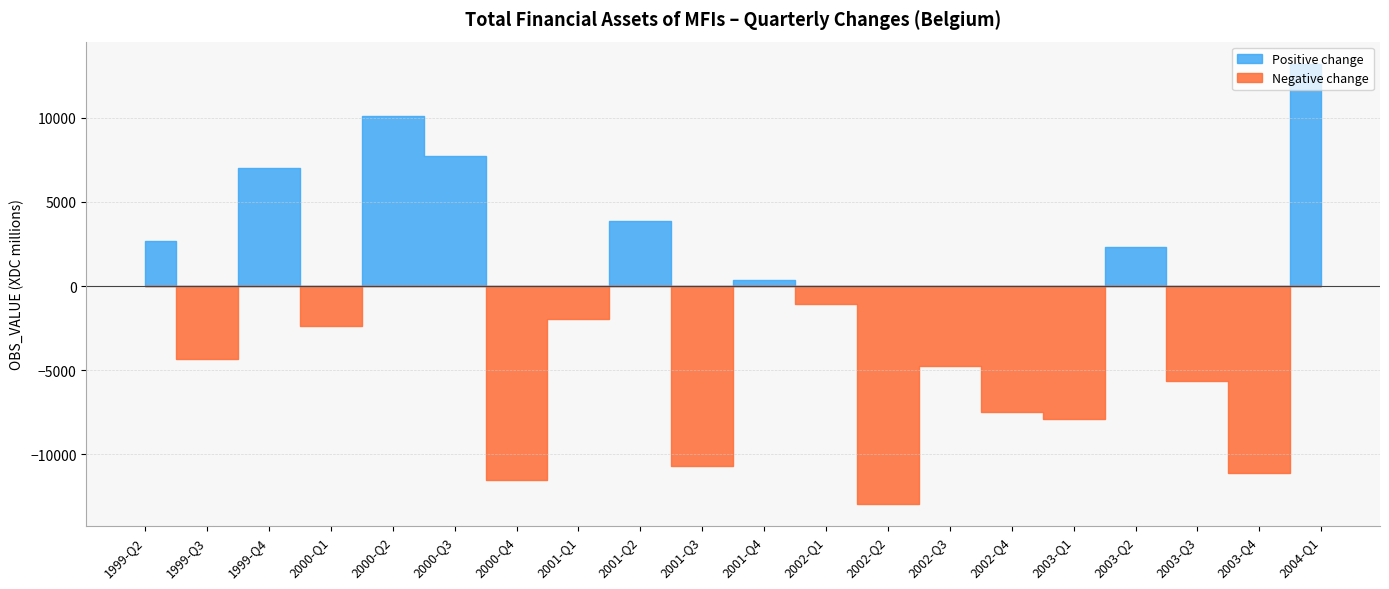

Between 2002-Q3 and 2003-Q3, which is larger?

2002-Q3